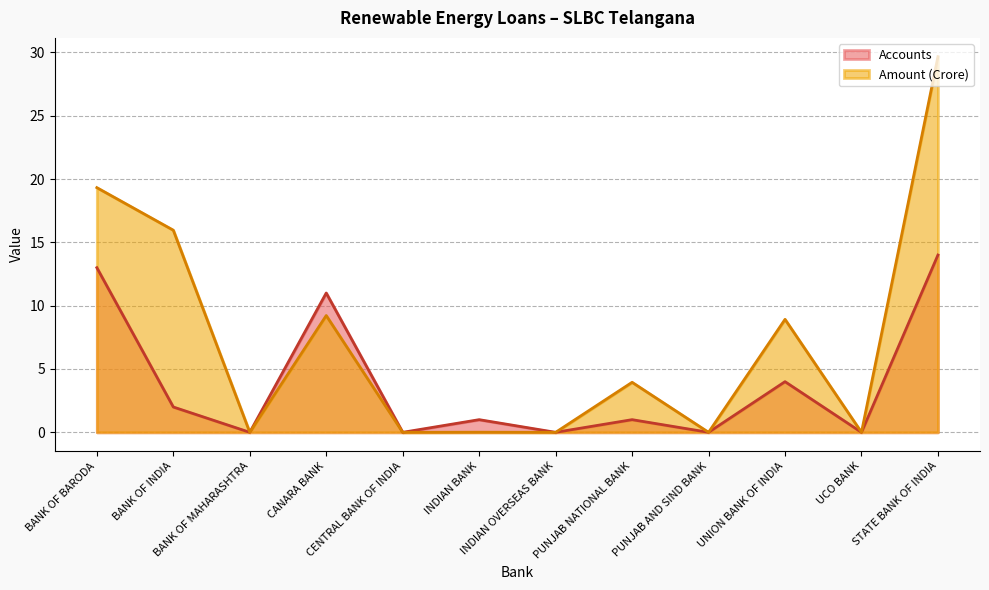

How many values in the Amount (Crore) series are below 3?

6